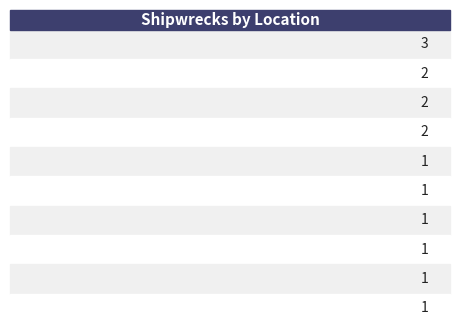

List the labels in order of value, largest first.

Bass Strait, East Coast, West Coast, Port Phillip, Lakes Entrance, Lady Bay, Warrnambool, Cape Bridgewater, Between Cape Schanck and Point Nepean, Williams River NSW, Bass Strait, off Port Phillip Heads